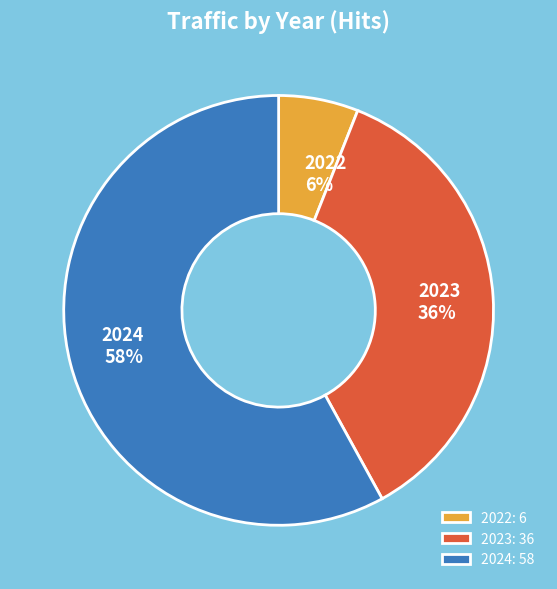

To the nearest percent, what percentage of the pie is 2023: 36?

36%